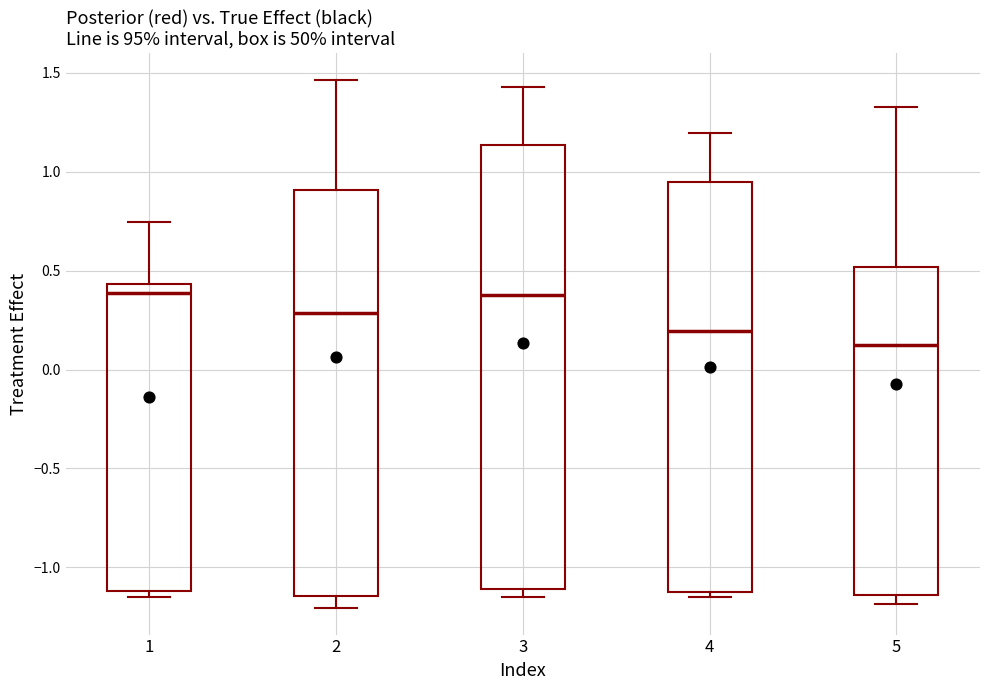

Reading left to right, transcribe this box plot: for each box, give where its median line is, the range the box spans, and where its two whiskers end, as read against the y-axis. The values are not printed on the chart, so give them approximately, as read against the axis.

1: median 0.40, box -1.10 to 0.45, whiskers -1.15 to 0.75
2: median 0.30, box -1.15 to 0.90, whiskers -1.20 to 1.45
3: median 0.40, box -1.10 to 1.15, whiskers -1.15 to 1.45
4: median 0.20, box -1.10 to 0.95, whiskers -1.15 to 1.20
5: median 0.10, box -1.15 to 0.50, whiskers -1.20 to 1.35